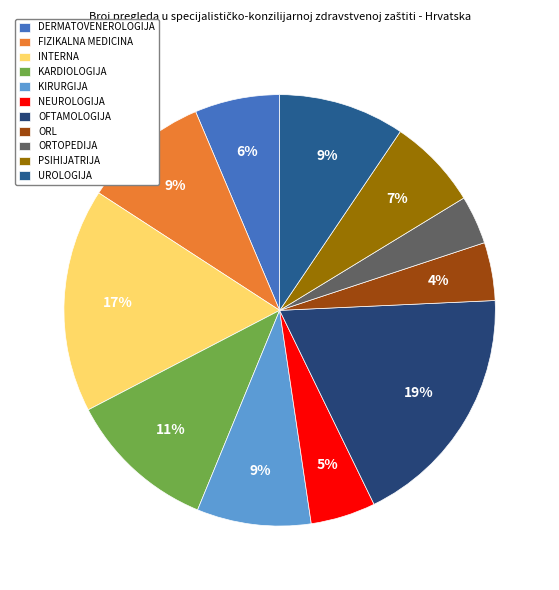

Rank the categories by value from highest to lowest.

OFTAMOLOGIJA, INTERNA, KARDIOLOGIJA, FIZIKALNA MEDICINA, UROLOGIJA, KIRURGIJA, PSIHIJATRIJA, DERMATOVENEROLOGIJA, NEUROLOGIJA, ORL, ORTOPEDIJA